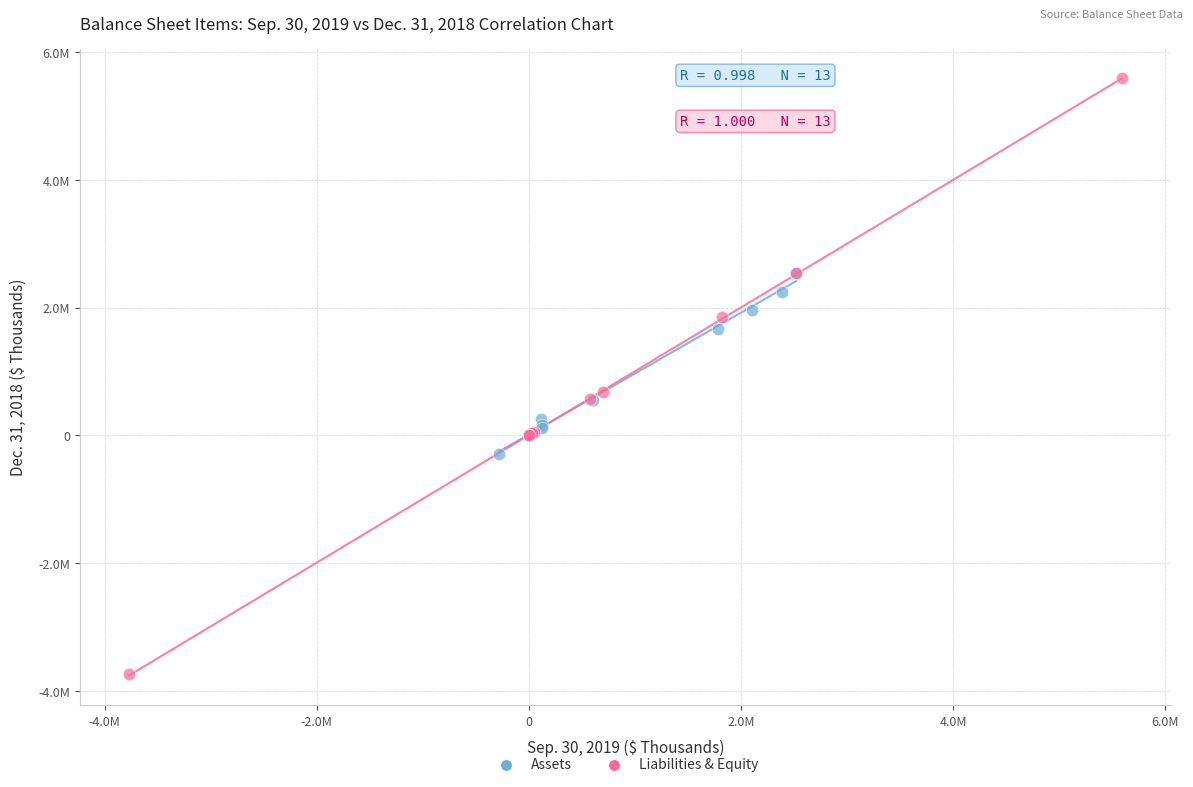

What are all the series names shown in the legend?

Assets, Liabilities & Equity